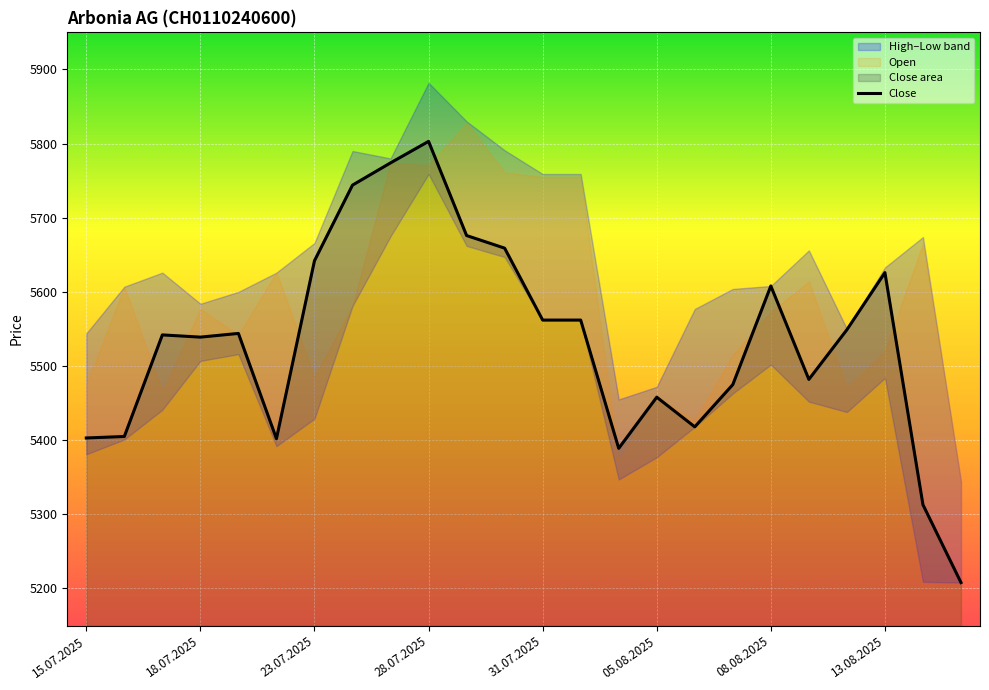

At which label does Close reach its peak?

28.07.2025